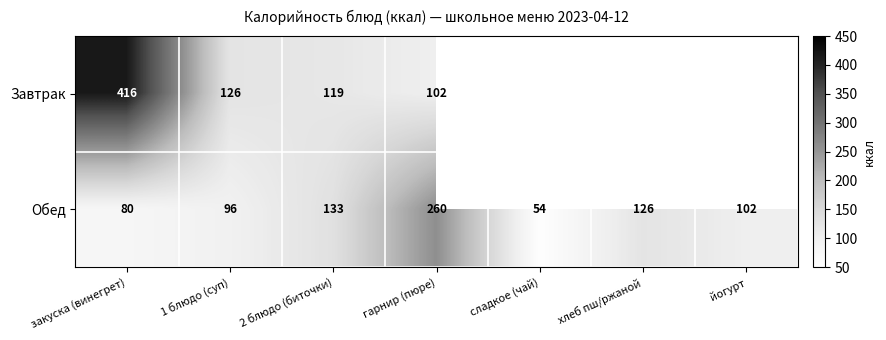

Is it true that Завтрак equals 102.0 at гарнир (пюре)?

True